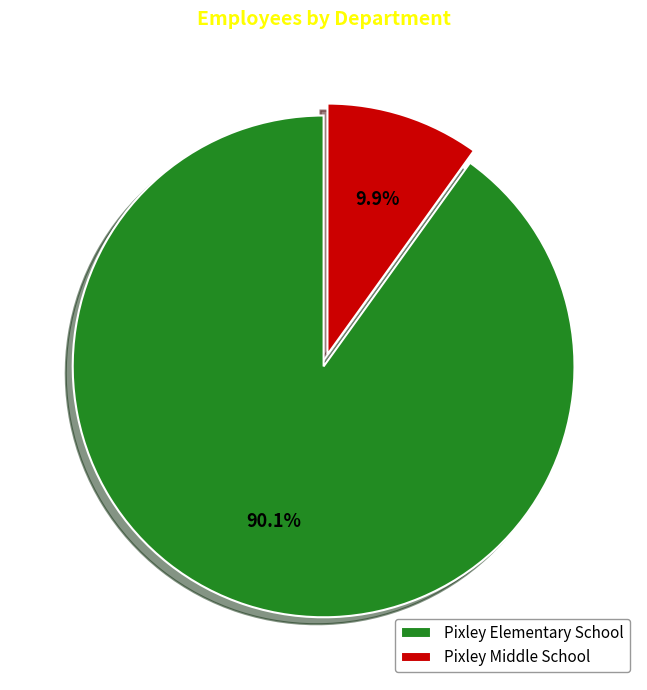

To the nearest percent, what is the difference between the largest and smallest slice percentages?

80%